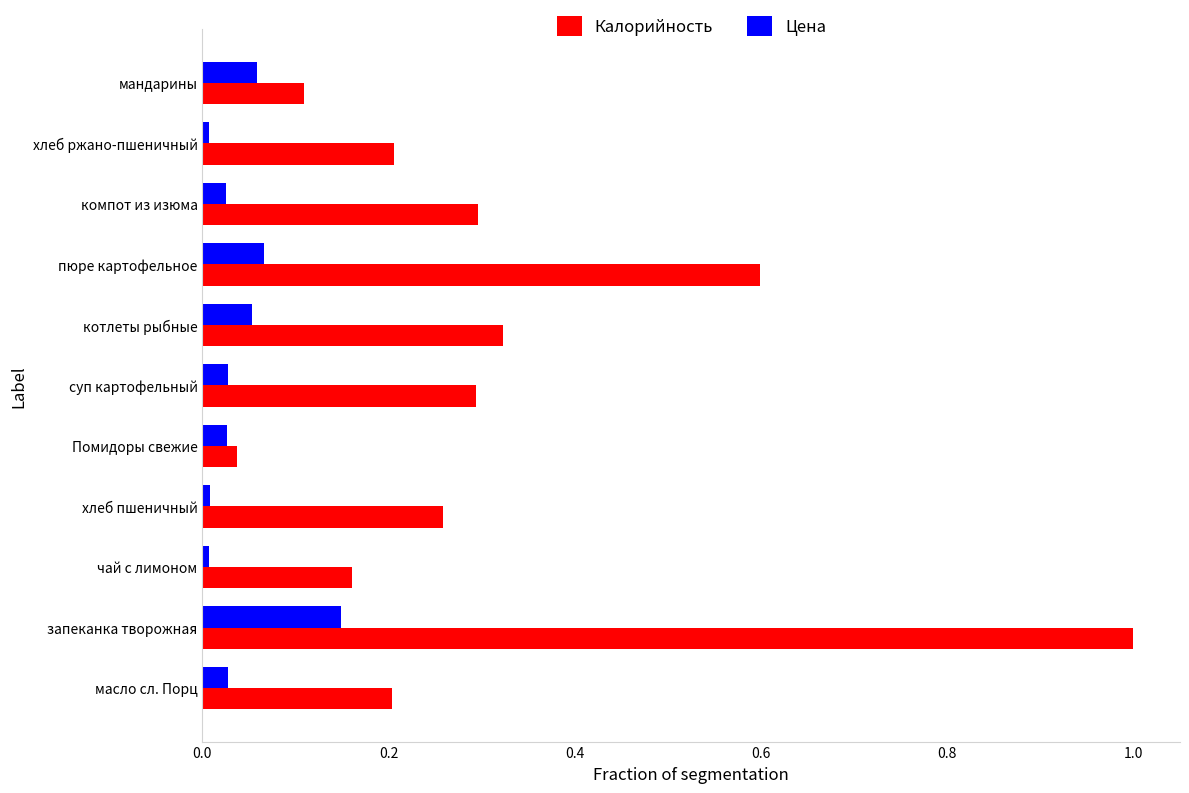

What is the highest value of the Калорийность series?

1.0